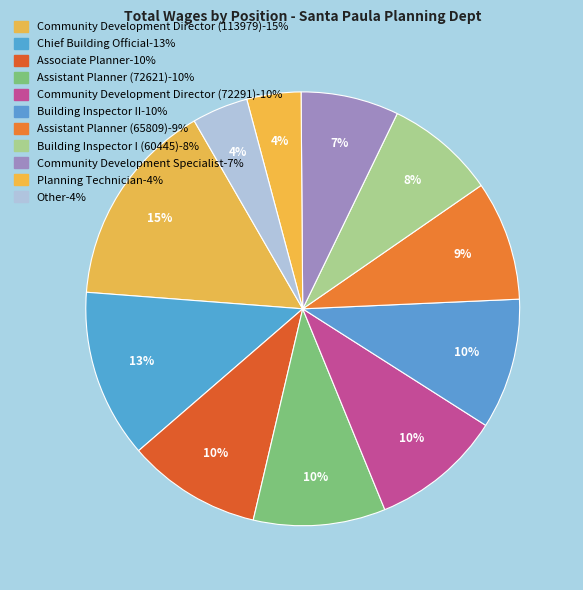

To the nearest percent, what portion does Community Development Specialist represent?

7%